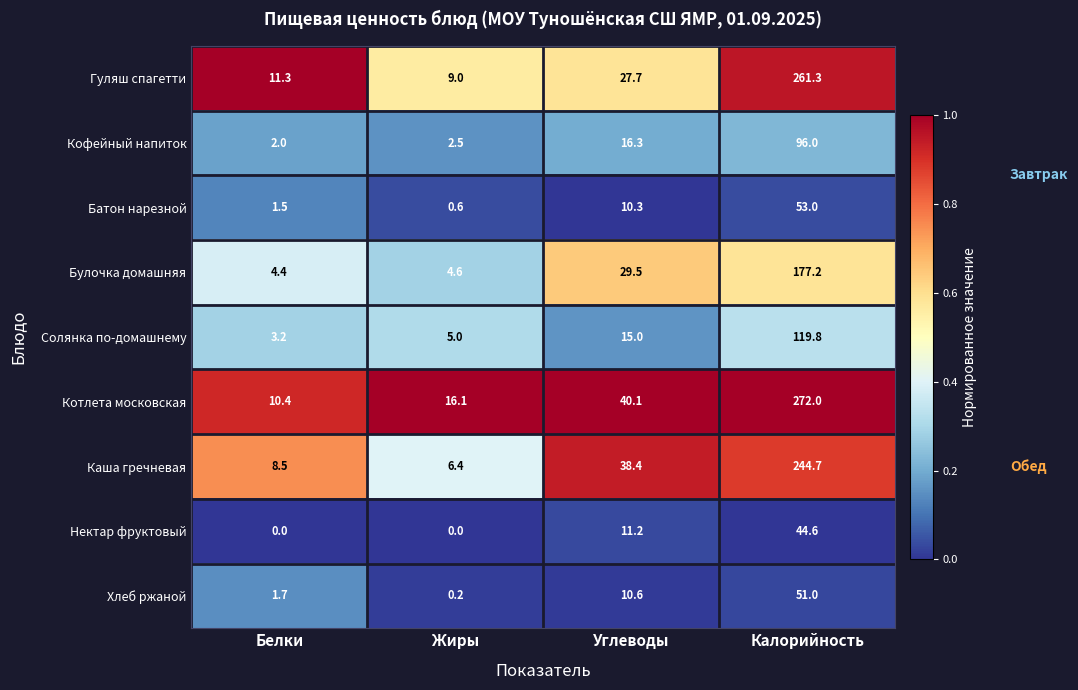

Rank the series at Белки from highest to lowest value.

Гуляш спагетти, Котлета московская, Каша гречневая, Булочка домашняя, Солянка по-домашнему, Кофейный напиток, Хлеб ржаной, Батон нарезной, Нектар фруктовый